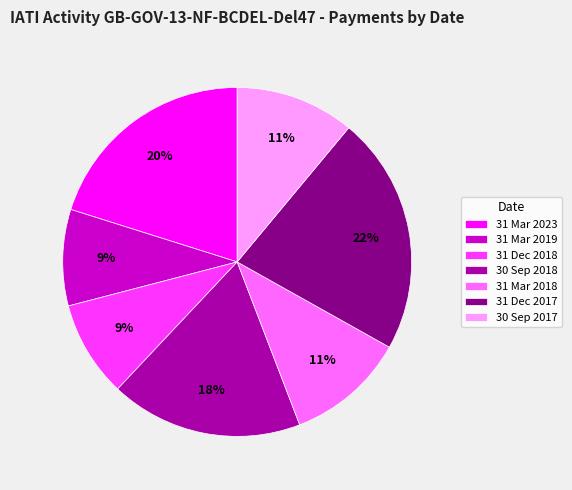

Which slice is the largest?

31 Dec 2017